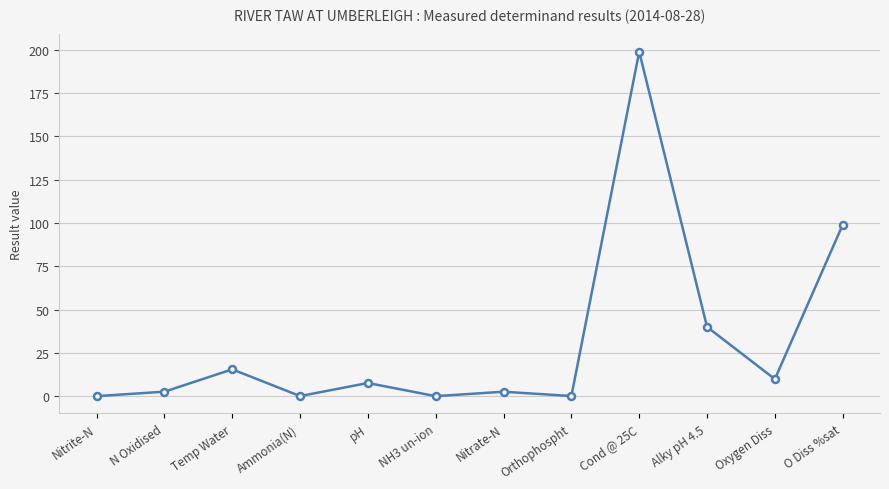

Which category has the highest value across all series?

Cond @ 25C